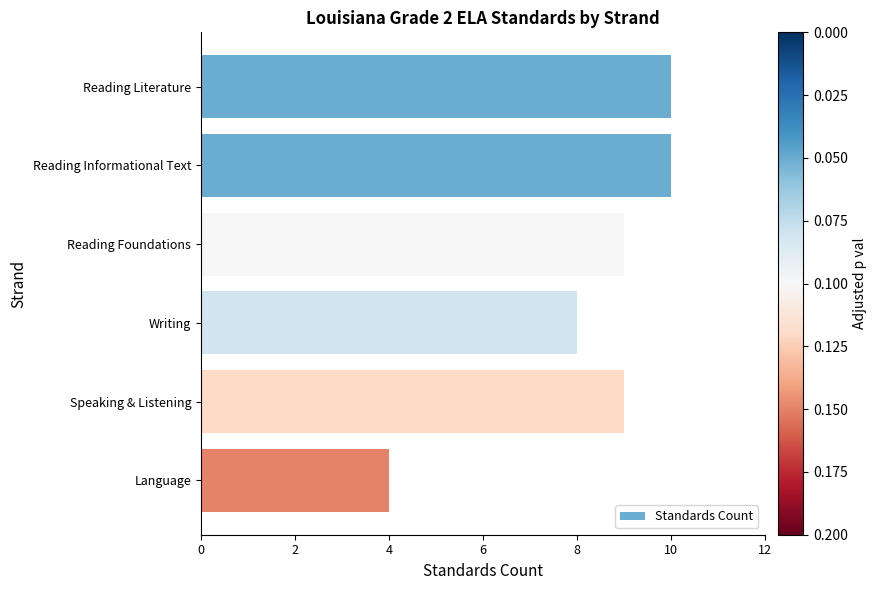

What is the label of the 6th bar from the bottom?

Reading Literature